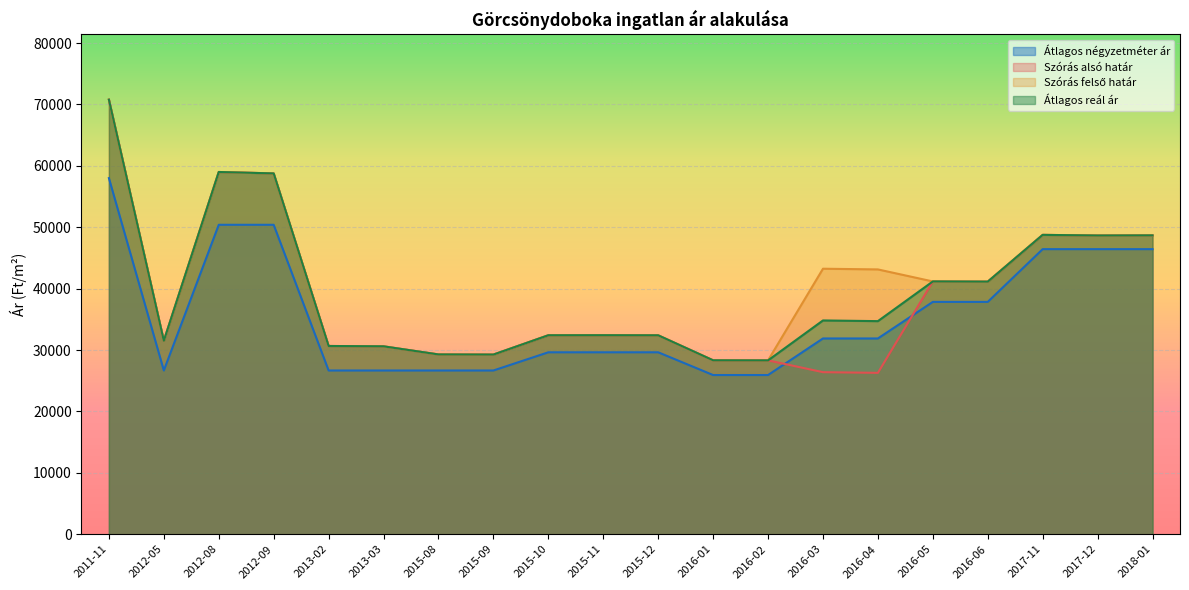

Rank the series at 2015-09 from highest to lowest value.

Szórás alsó határ, Szórás felső határ, Átlagos reál ár, Átlagos négyzetméter ár